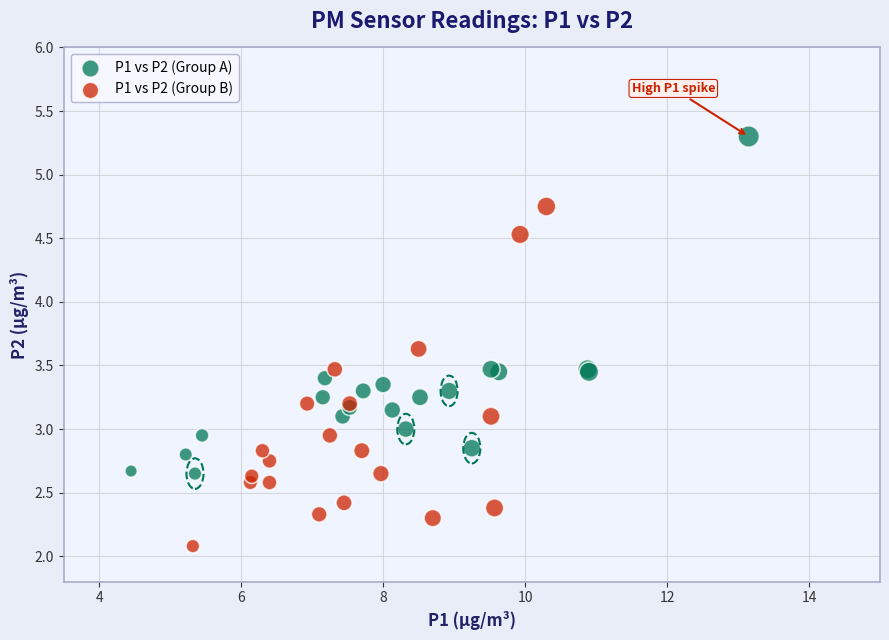

Which series contains the highest Y value?

P1 vs P2 (Group A)